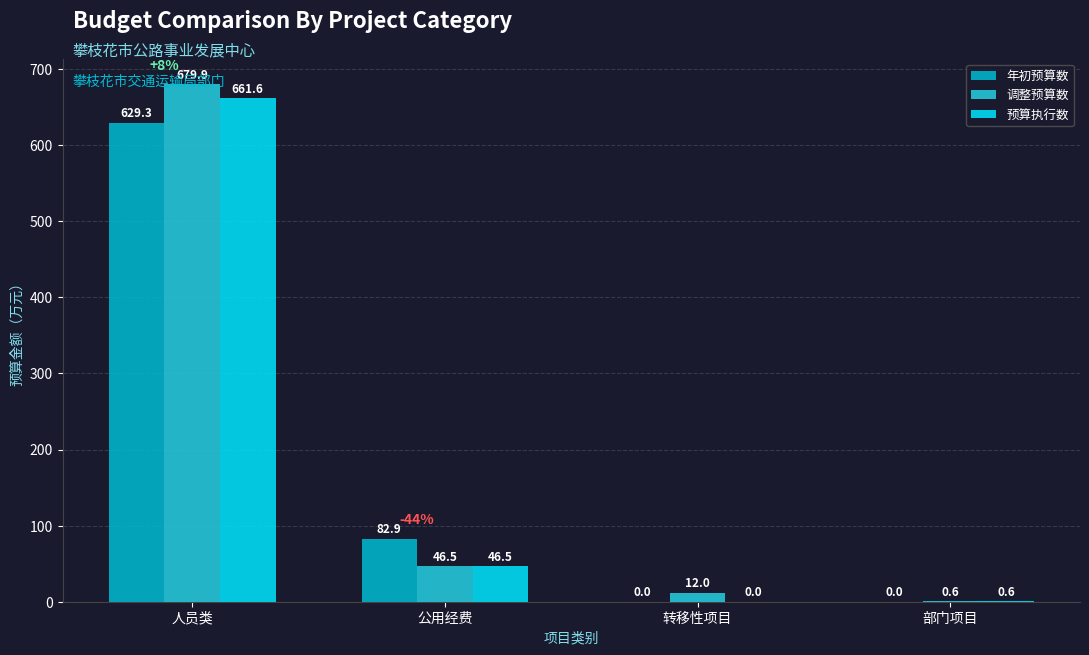

At which category is the sum across all series the highest?

人员类